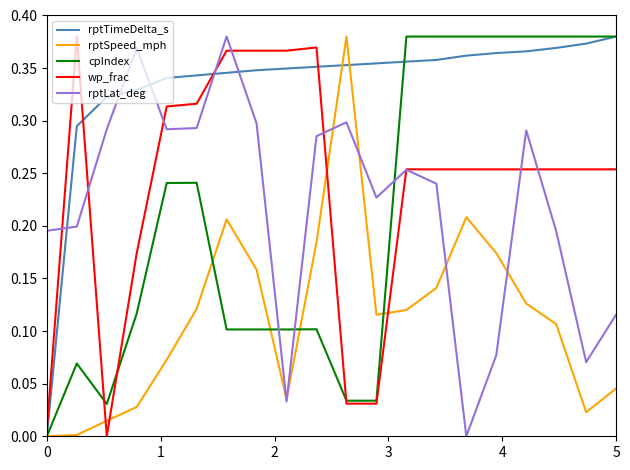

Which series has the largest total across all categories?

rptTimeDelta_s